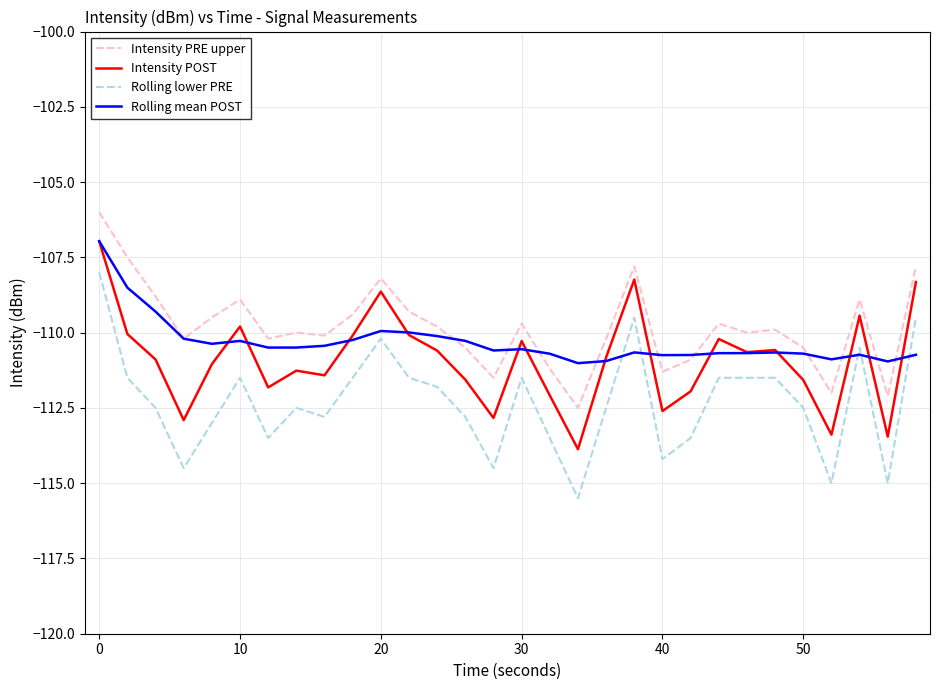

List the series in order of their overall mean, lowest first.

Rolling lower PRE, Intensity POST, Rolling mean POST, Intensity PRE upper